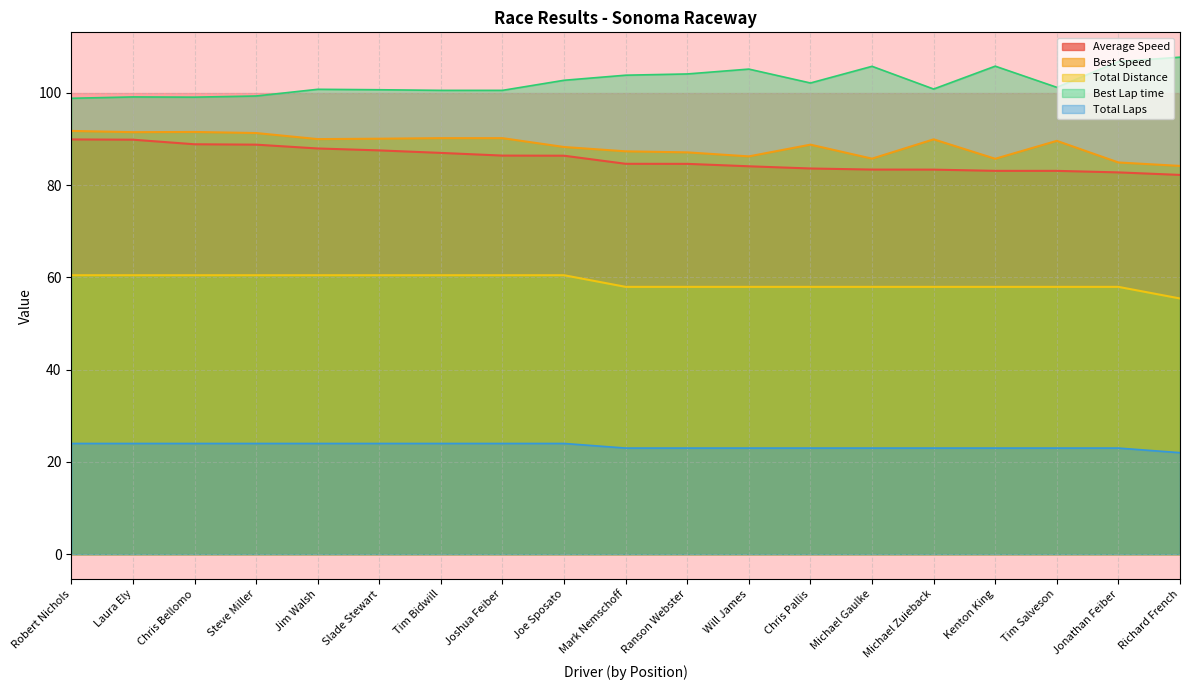

At how many categories does at least one series exceed 67?

19